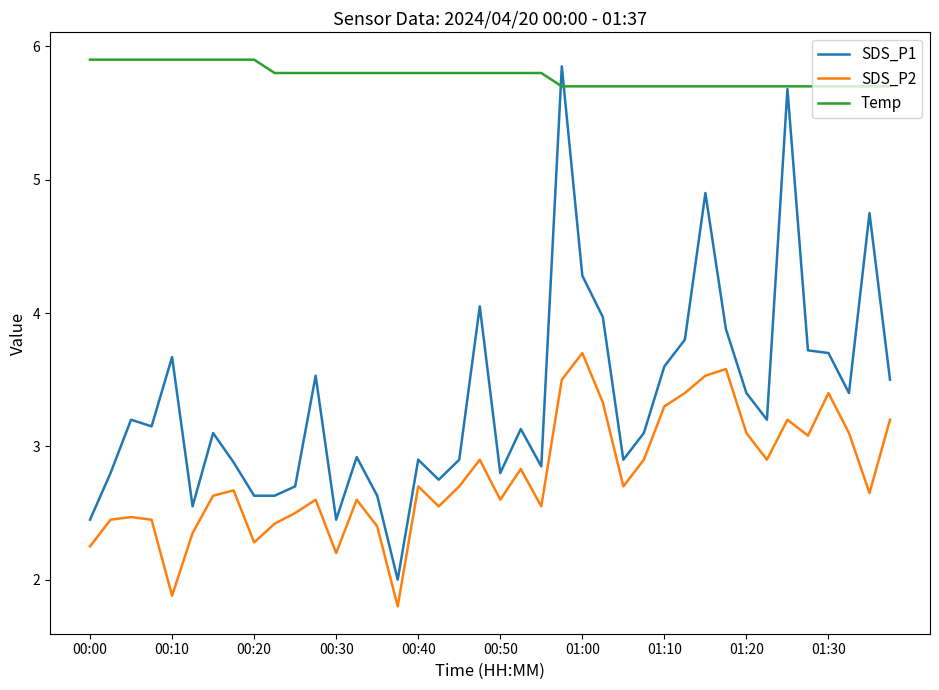

Which series has the widest spread of values?

SDS_P1